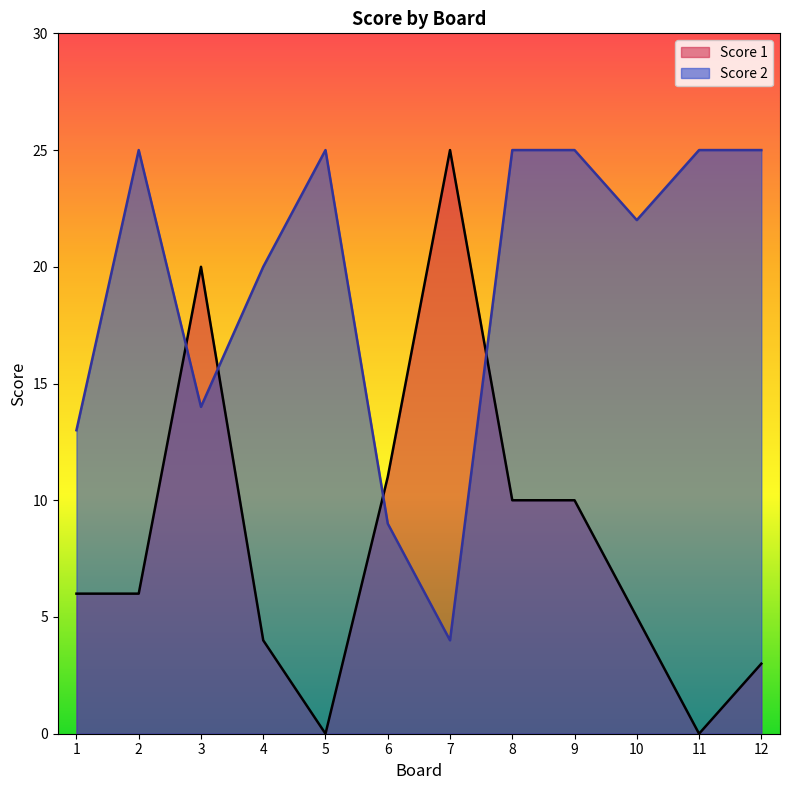

What is the greatest value displayed?

25